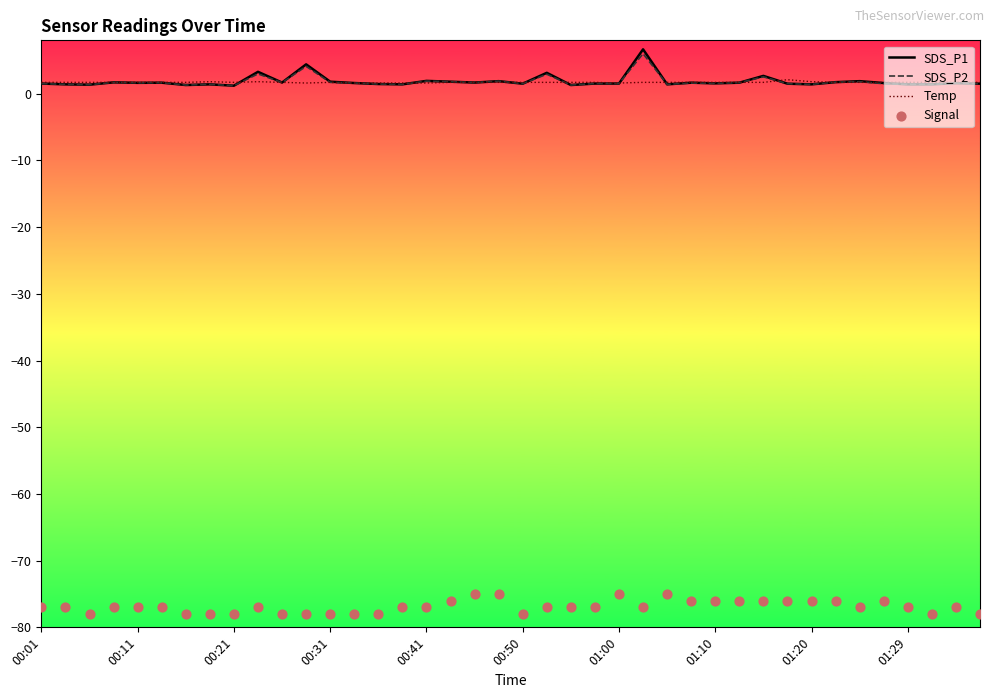

Which series reaches the maximum Y coordinate?

SDS_P1